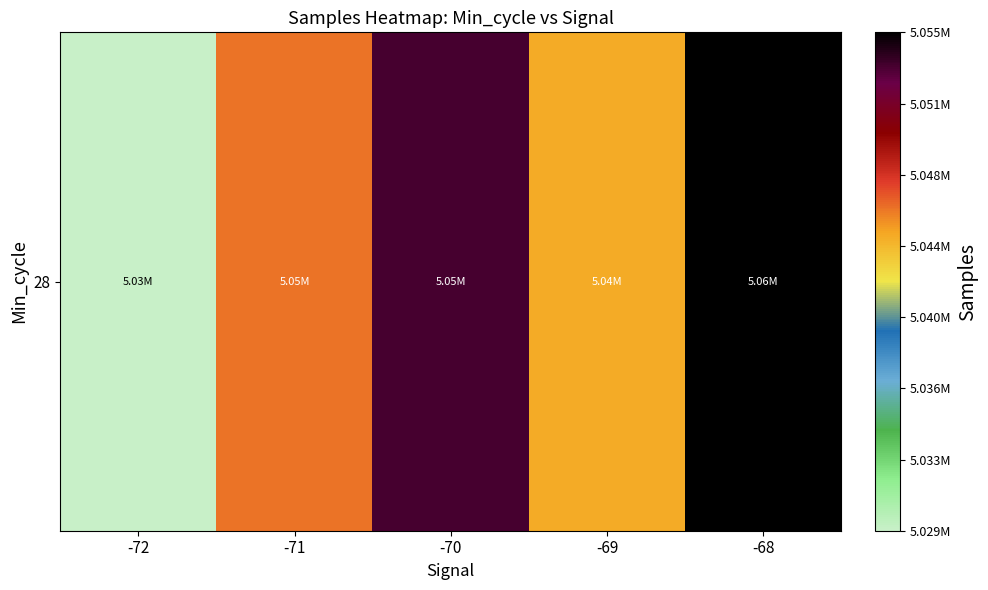

Which category has the lowest value across all series?

-72